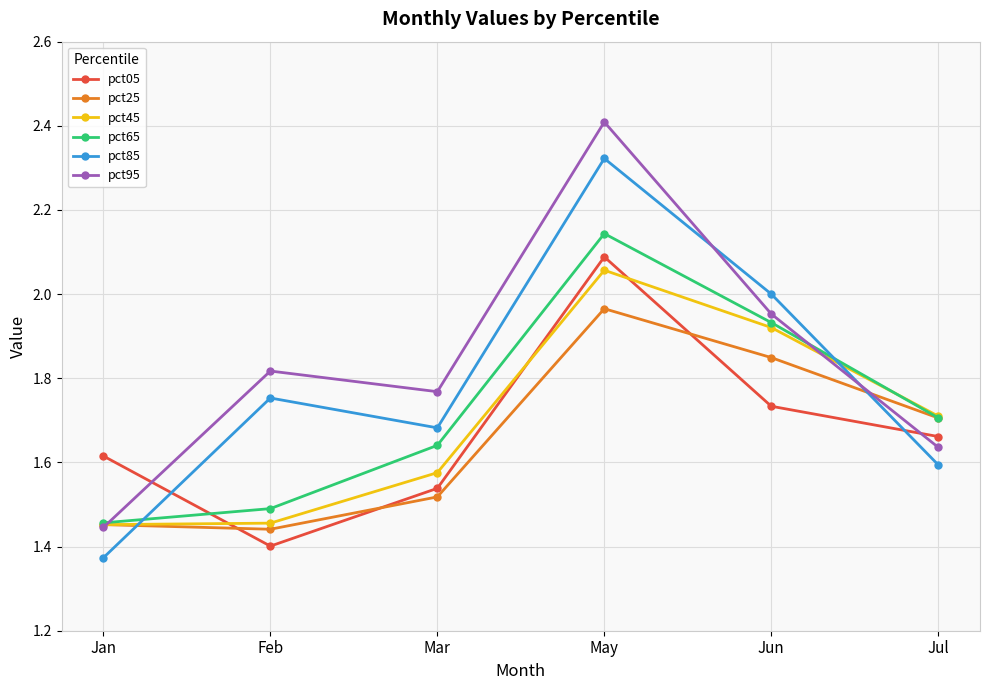

What is the total value across all series at Jul?

10.0